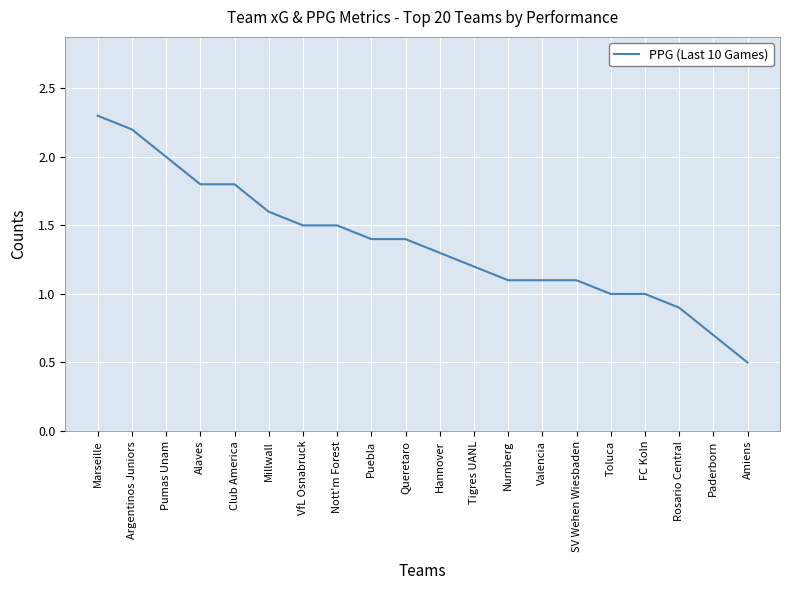

Which label corresponds to the smallest value in the chart?

Amiens